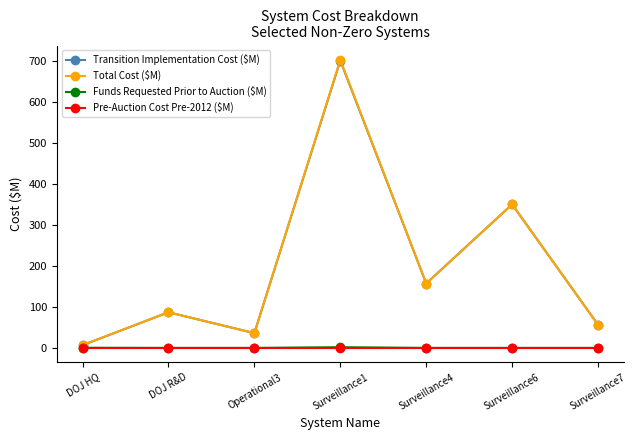

Is it true that Pre-Auction Cost Pre-2012 ($M) equals 0.0 at Surveillance4?

True